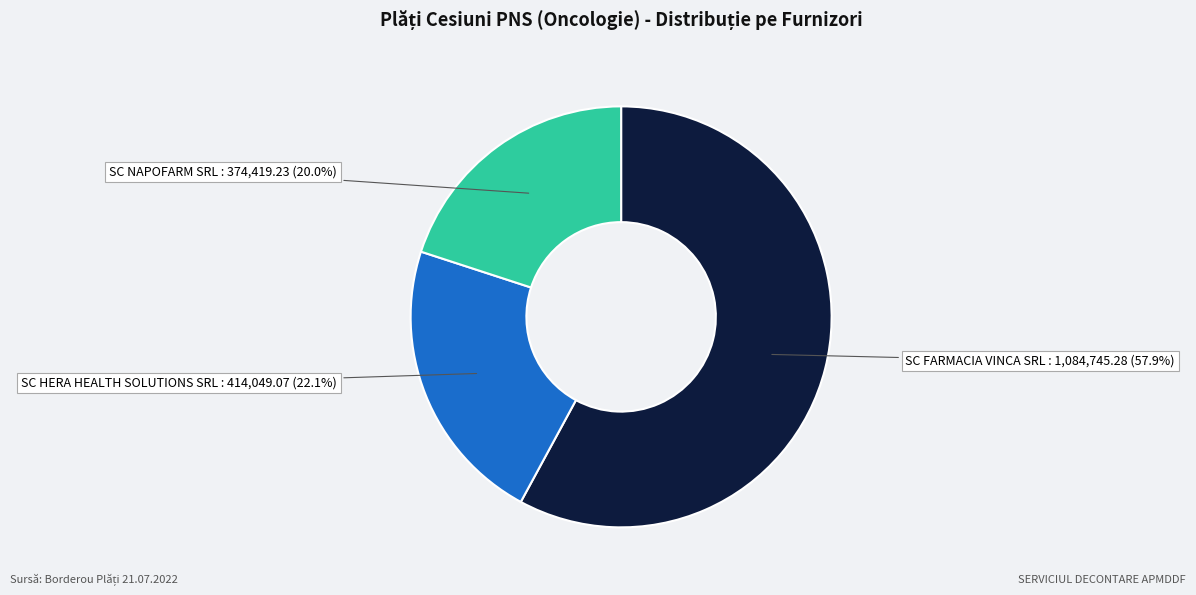

Is there any slice that represents more than half of the pie?

Yes